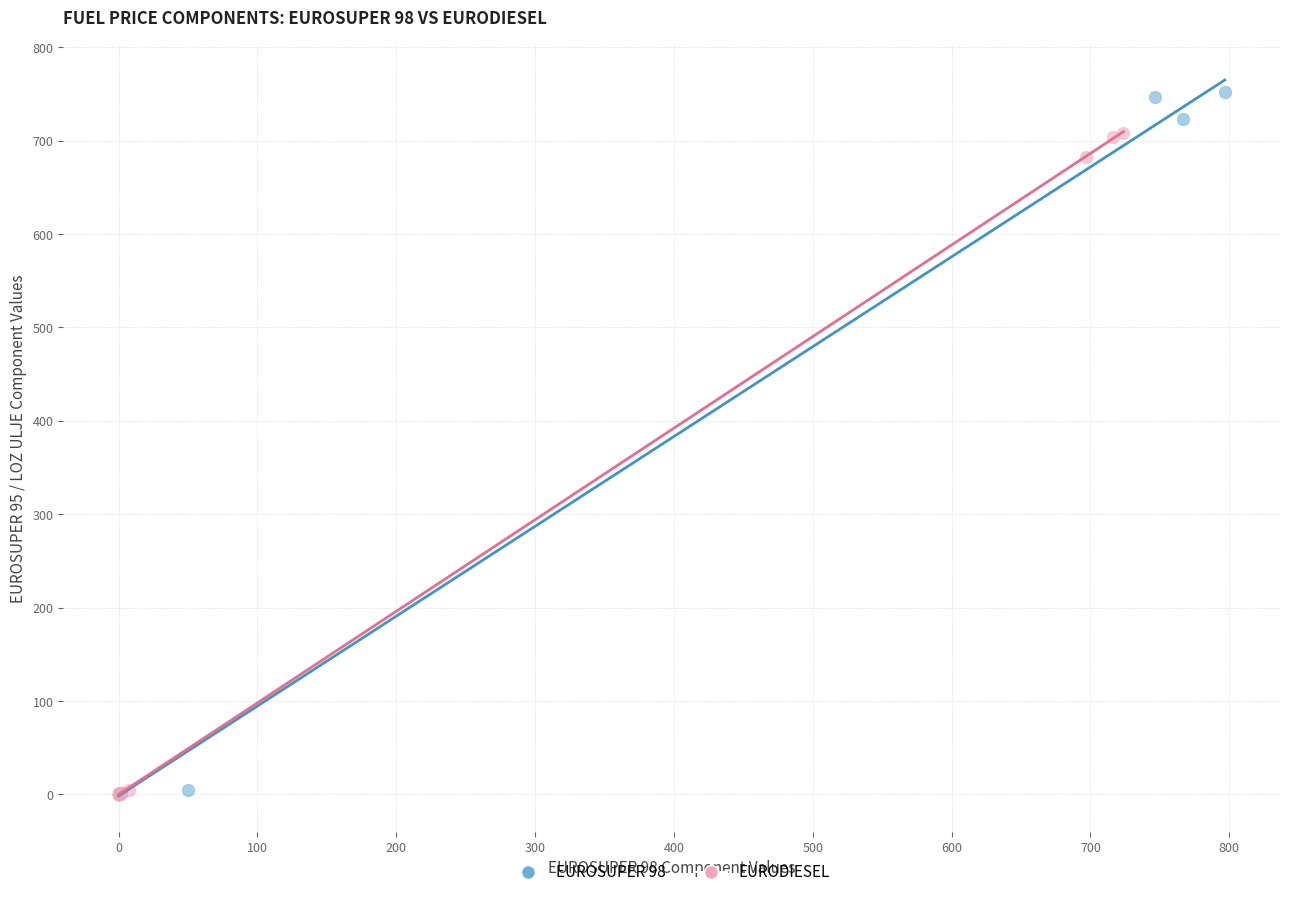

What are all the series names shown in the legend?

EUROSUPER 98, EURODIESEL